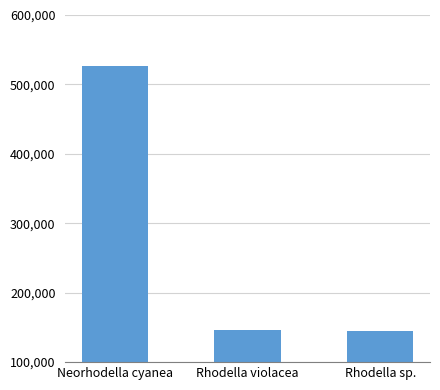

What is the value of the 3rd bar from the left?

144228